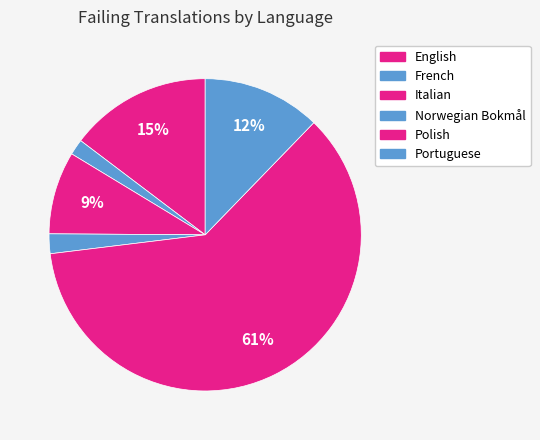

How many slices are in this pie chart?

6